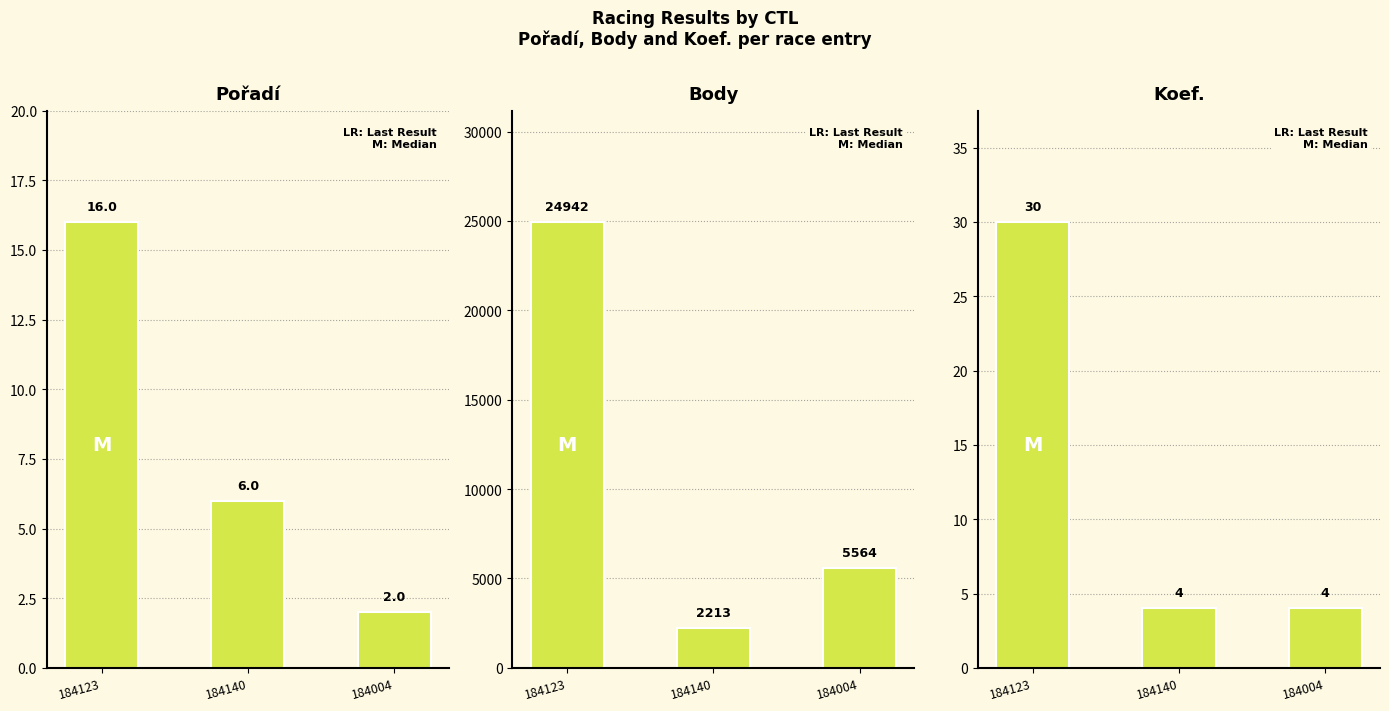

Rank the categories by Body value from highest to lowest.

184123, 184004, 184140